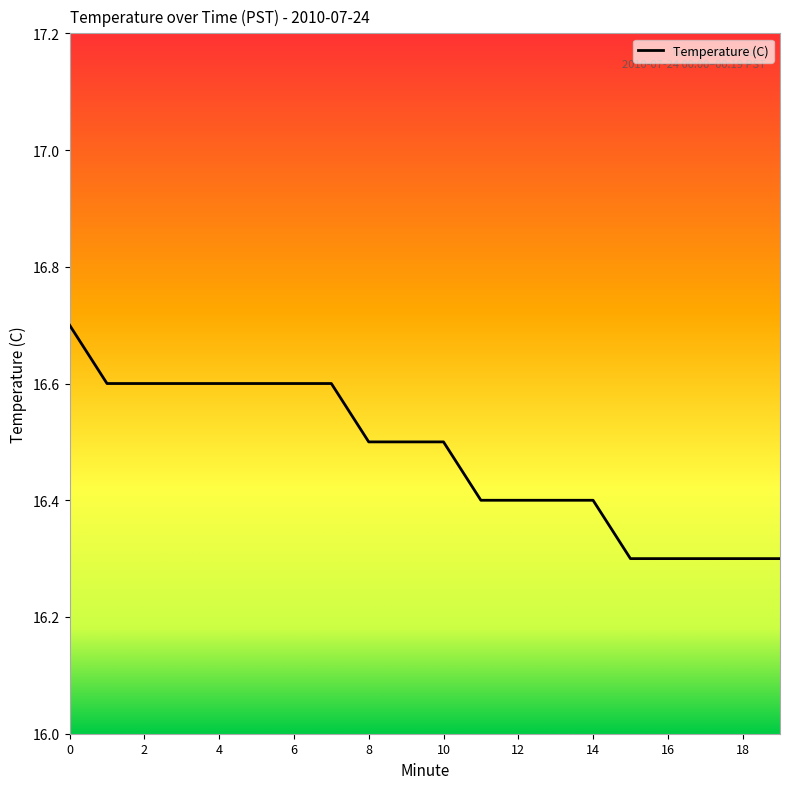

Reading left to right, transcribe all the data shown in this chart.

16.7	16.6	16.6	16.6	16.6	16.6	16.6	16.6	16.5	16.5	16.5	16.4	16.4	16.4	16.4	16.3	16.3	16.3	16.3	16.3